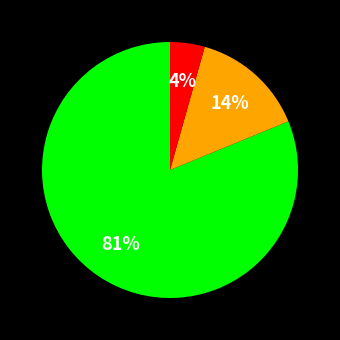

To the nearest percent, what is the average slice percentage?

33%